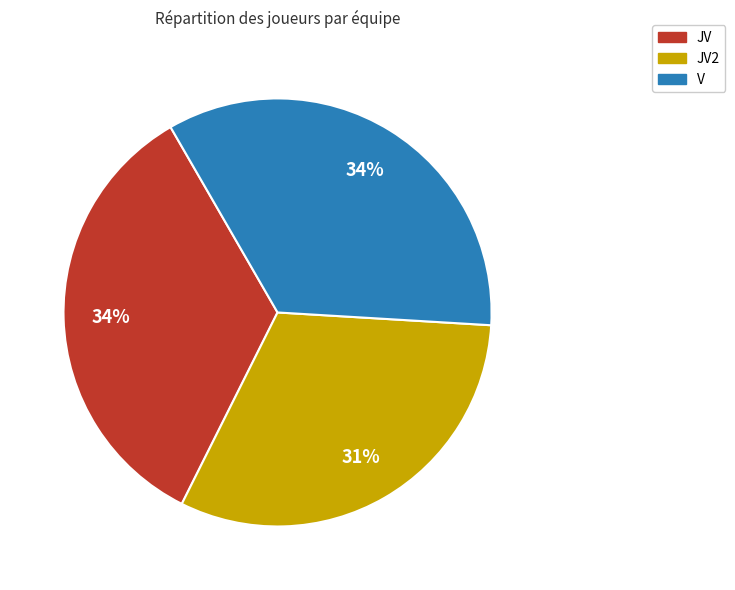

To the nearest percent, what is the difference between the largest and smallest slice percentages?

3%